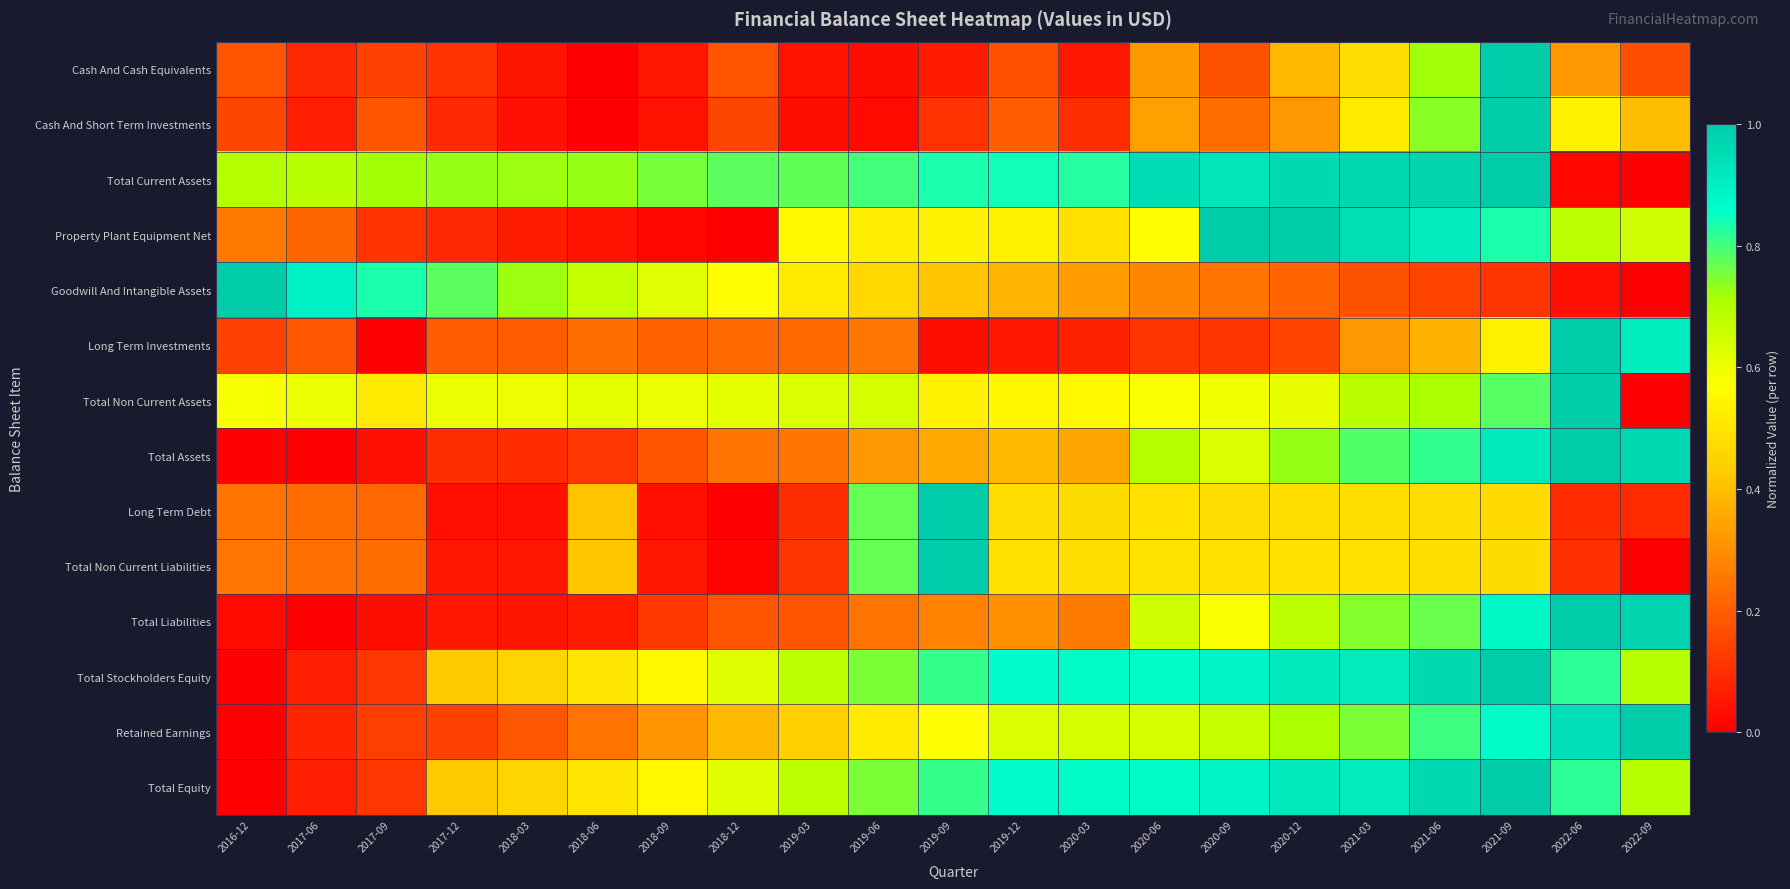

Which has a higher value, 2021-06 or 2017-09?

2021-06